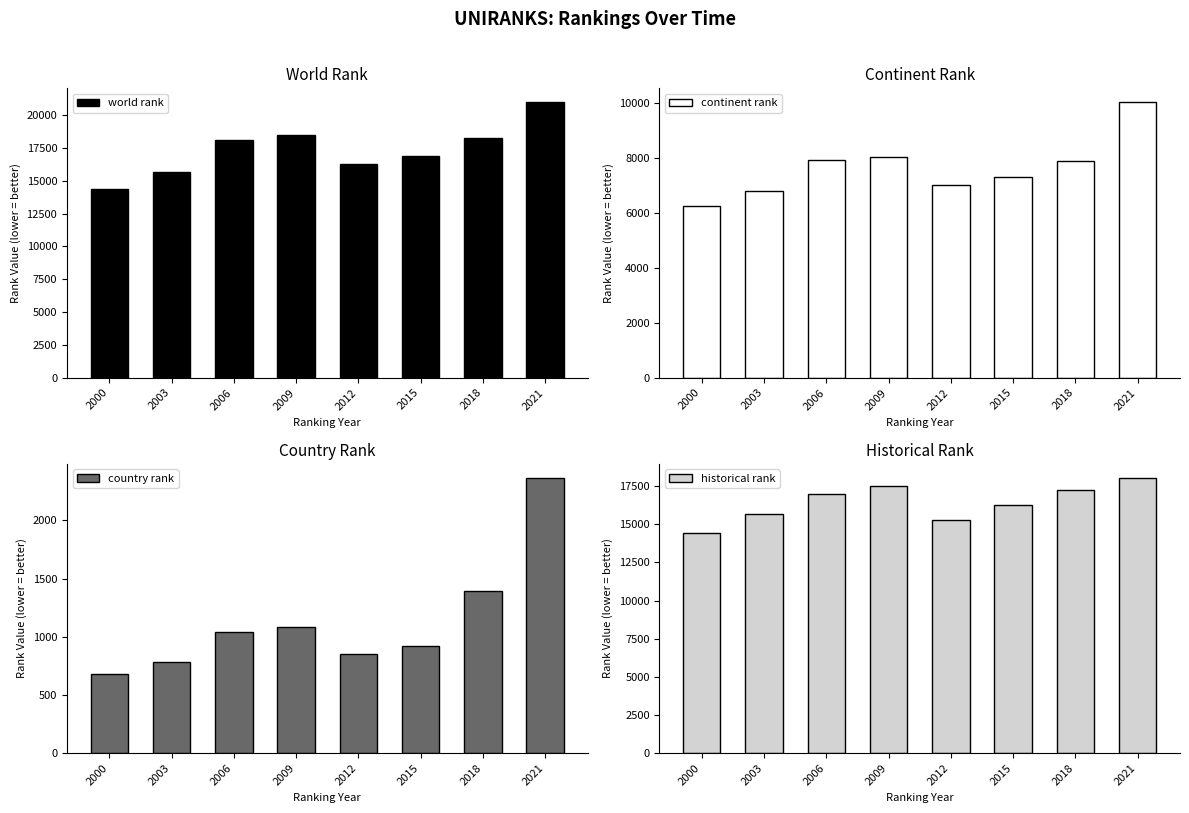

Is the value of historical rank at 2000 greater than the value of country rank at 2006?

Yes